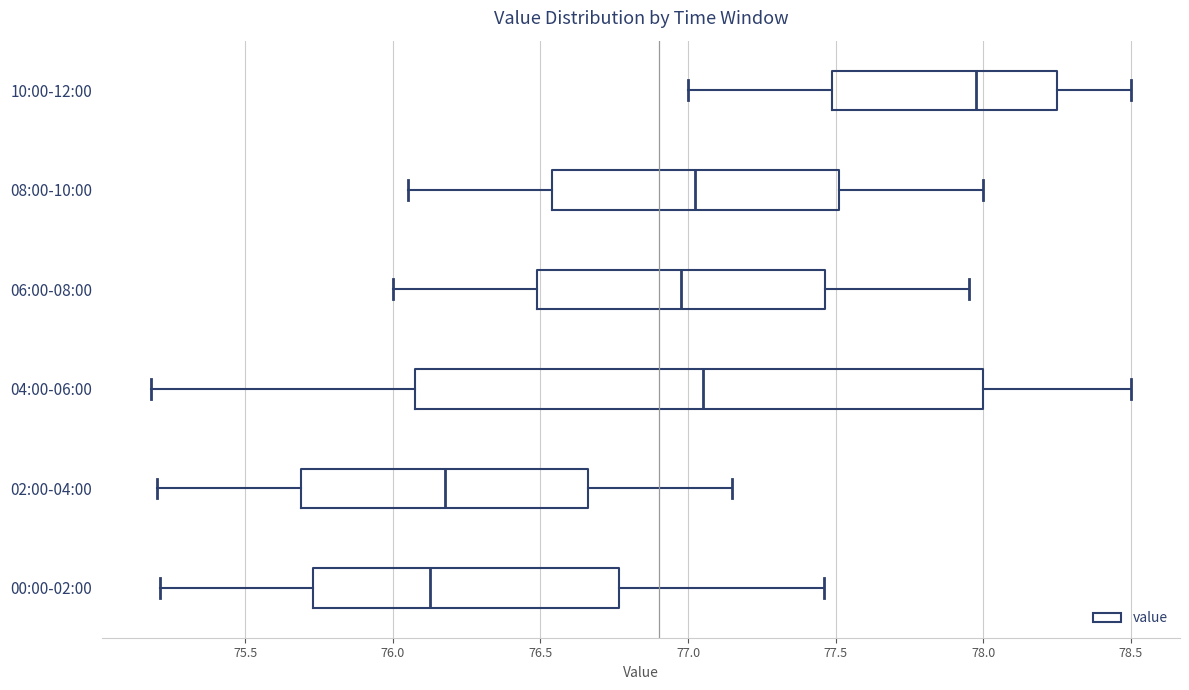

Reading bottom to top, read every box against the x-axis: the position of its median line, the range the box covers, and the ends of its whiskers. The values are not printed on the chart, so give them approximately, as read against the axis.

00:00-02:00: median 76.15, box 75.75 to 76.75, whiskers 75.20 to 77.45
02:00-04:00: median 76.20, box 75.70 to 76.65, whiskers 75.20 to 77.15
04:00-06:00: median 77.05, box 76.10 to 78.00, whiskers 75.20 to 78.50
06:00-08:00: median 77.00, box 76.50 to 77.45, whiskers 76.00 to 77.95
08:00-10:00: median 77.05, box 76.55 to 77.50, whiskers 76.05 to 78.00
10:00-12:00: median 78.00, box 77.50 to 78.25, whiskers 77.00 to 78.50